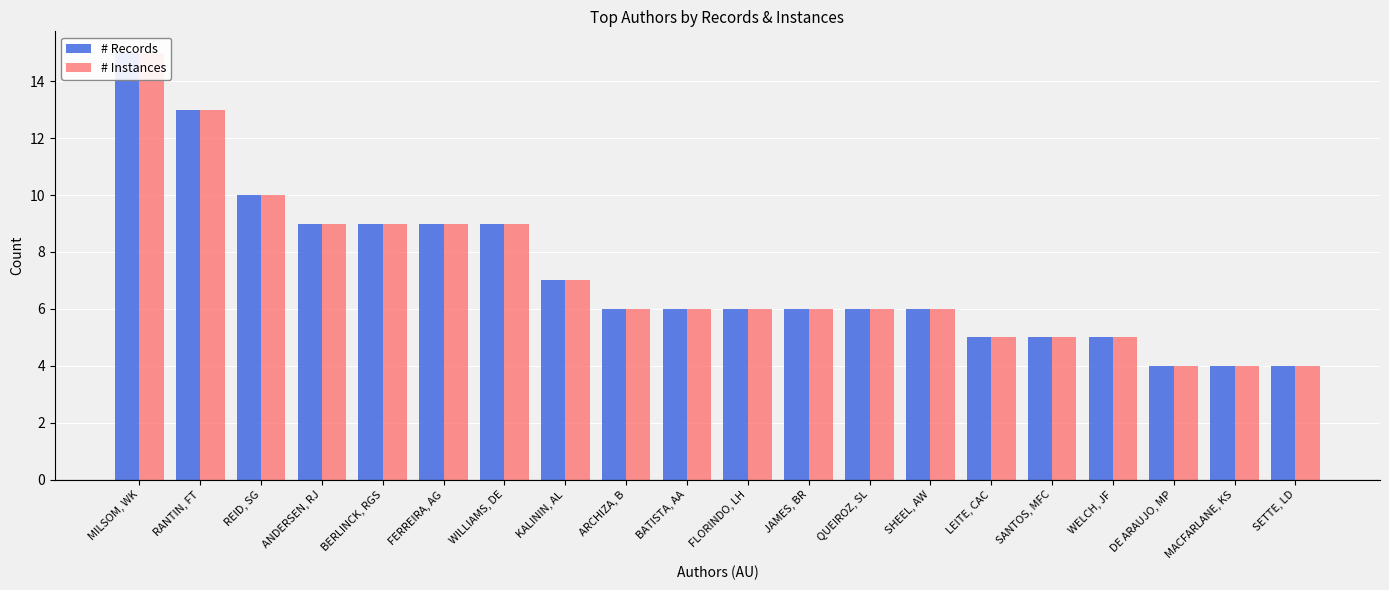

Which series has the largest total across all categories?

# Records